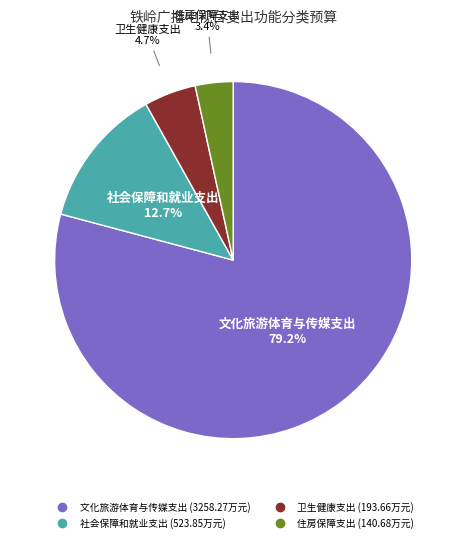

Is 住房保障支出 the majority of the pie?

No